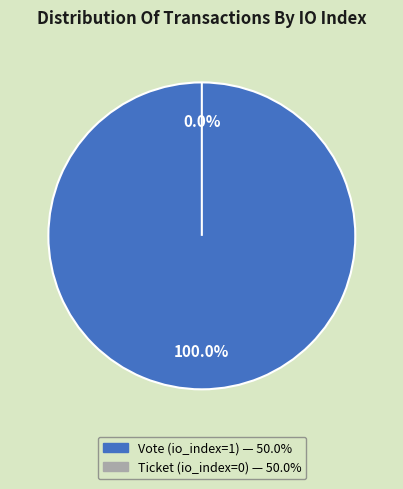

What is the change in value from Vote (io_index=1) to Ticket (io_index=0)?

-1